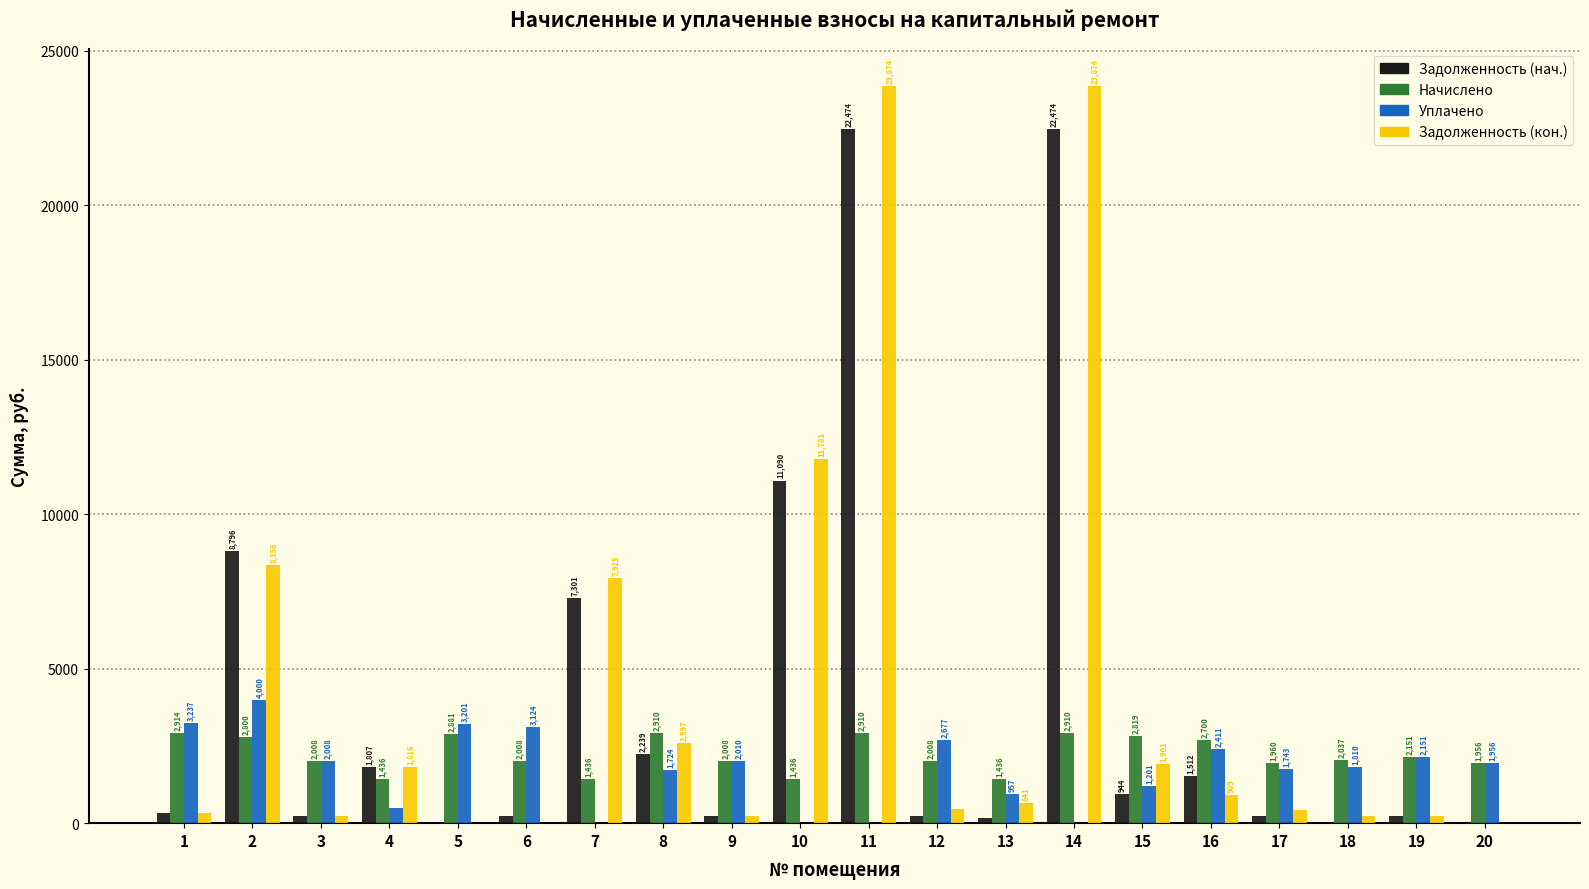

Does the chart contain stacked bars?

No